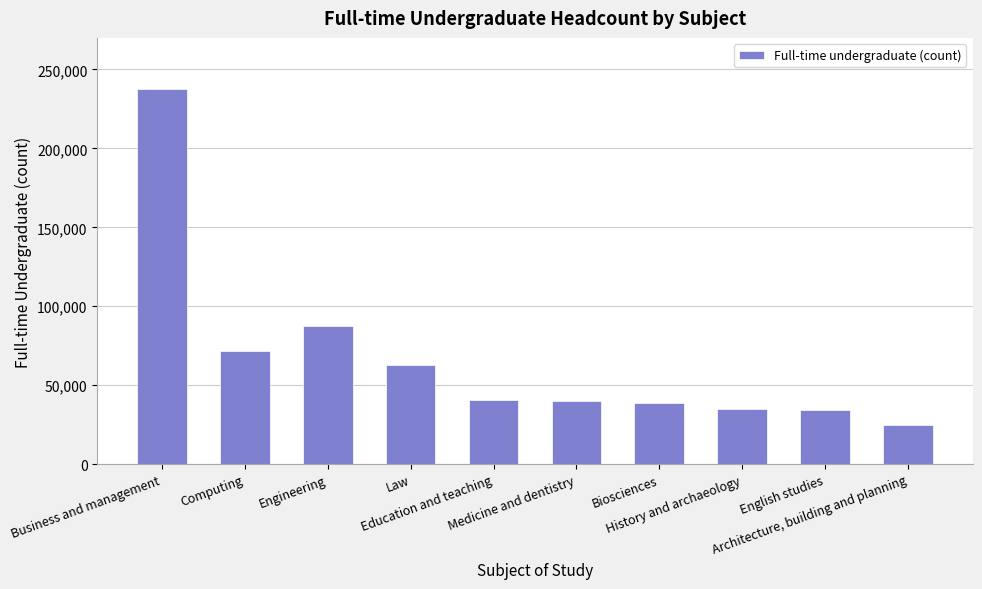

What is the maximum value shown in the chart?

237860